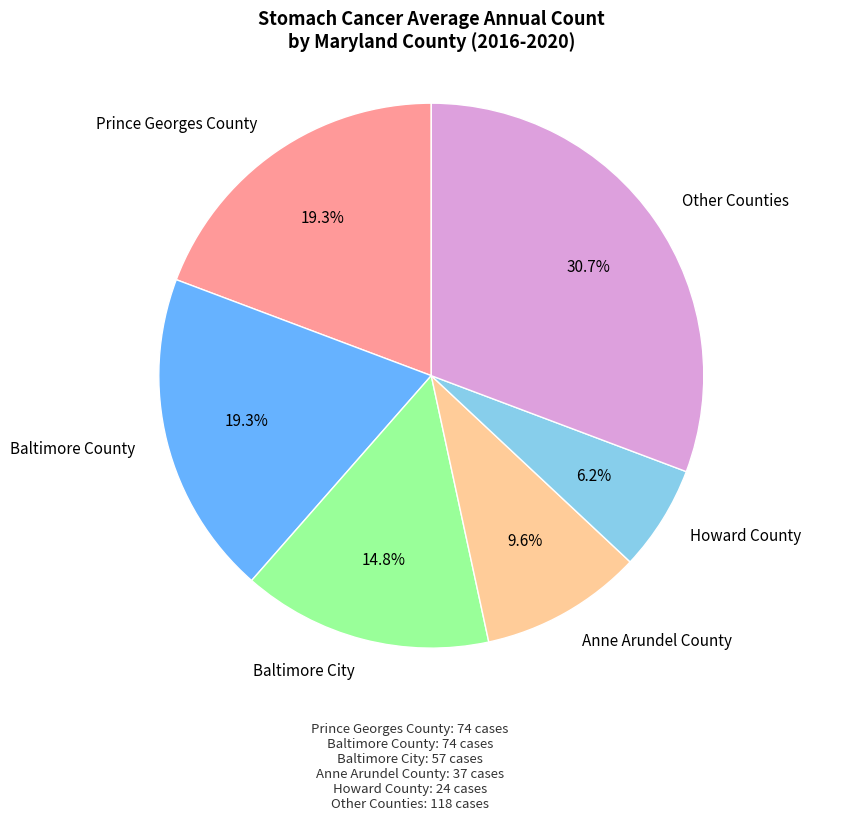

Does Prince Georges County account for over 50% of the chart?

No